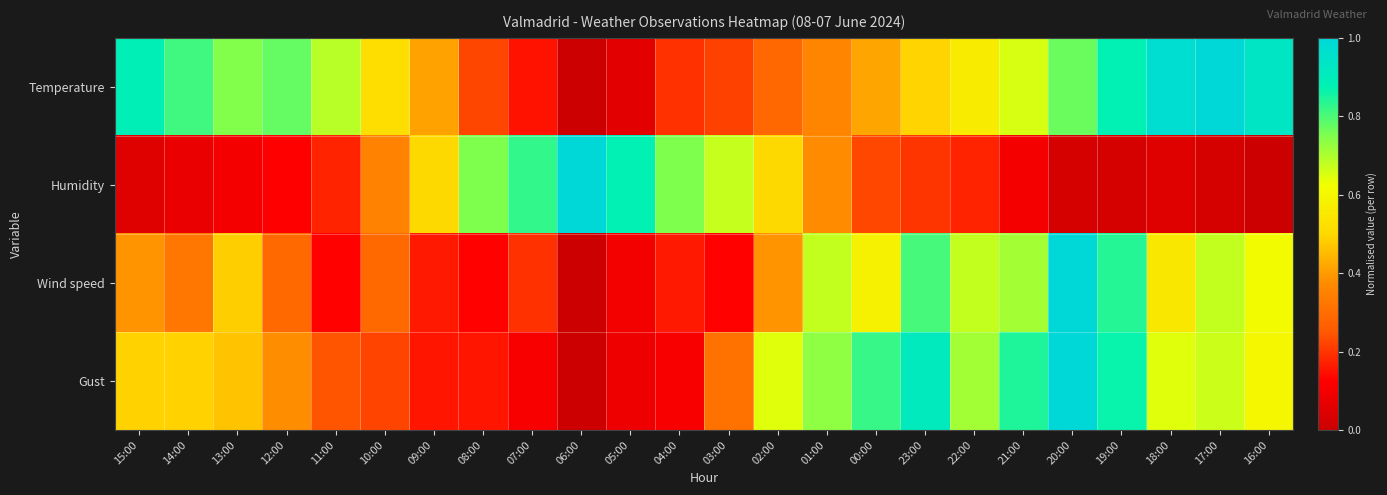

Reading right to left, what are all the values shown in this chart?

Temperature: 16:00=0.9	17:00=1.0	18:00=1.0	19:00=0.9	20:00=0.8	21:00=0.7	22:00=0.6	23:00=0.5	00:00=0.4	01:00=0.4	02:00=0.3	03:00=0.2	04:00=0.2	05:00=0.1	06:00=0.0	07:00=0.2	08:00=0.2	09:00=0.4	10:00=0.5	11:00=0.7	12:00=0.8	13:00=0.7	14:00=0.8	15:00=0.9
Humidity: 16:00=0.0	17:00=0.0	18:00=0.1	19:00=0.0	20:00=0.0	21:00=0.1	22:00=0.2	23:00=0.2	00:00=0.2	01:00=0.4	02:00=0.5	03:00=0.7	04:00=0.8	05:00=0.9	06:00=1.0	07:00=0.8	08:00=0.8	09:00=0.5	10:00=0.3	11:00=0.2	12:00=0.1	13:00=0.1	14:00=0.1	15:00=0.1
Wind speed: 16:00=0.6	17:00=0.7	18:00=0.5	19:00=0.8	20:00=1.0	21:00=0.7	22:00=0.7	23:00=0.8	00:00=0.6	01:00=0.7	02:00=0.4	03:00=0.1	04:00=0.2	05:00=0.1	06:00=0.0	07:00=0.2	08:00=0.1	09:00=0.2	10:00=0.3	11:00=0.1	12:00=0.3	13:00=0.5	14:00=0.3	15:00=0.4
Gust: 16:00=0.6	17:00=0.7	18:00=0.6	19:00=0.9	20:00=1.0	21:00=0.8	22:00=0.7	23:00=0.9	00:00=0.8	01:00=0.7	02:00=0.6	03:00=0.3	04:00=0.1	05:00=0.1	06:00=0.0	07:00=0.1	08:00=0.2	09:00=0.2	10:00=0.2	11:00=0.2	12:00=0.4	13:00=0.5	14:00=0.5	15:00=0.5